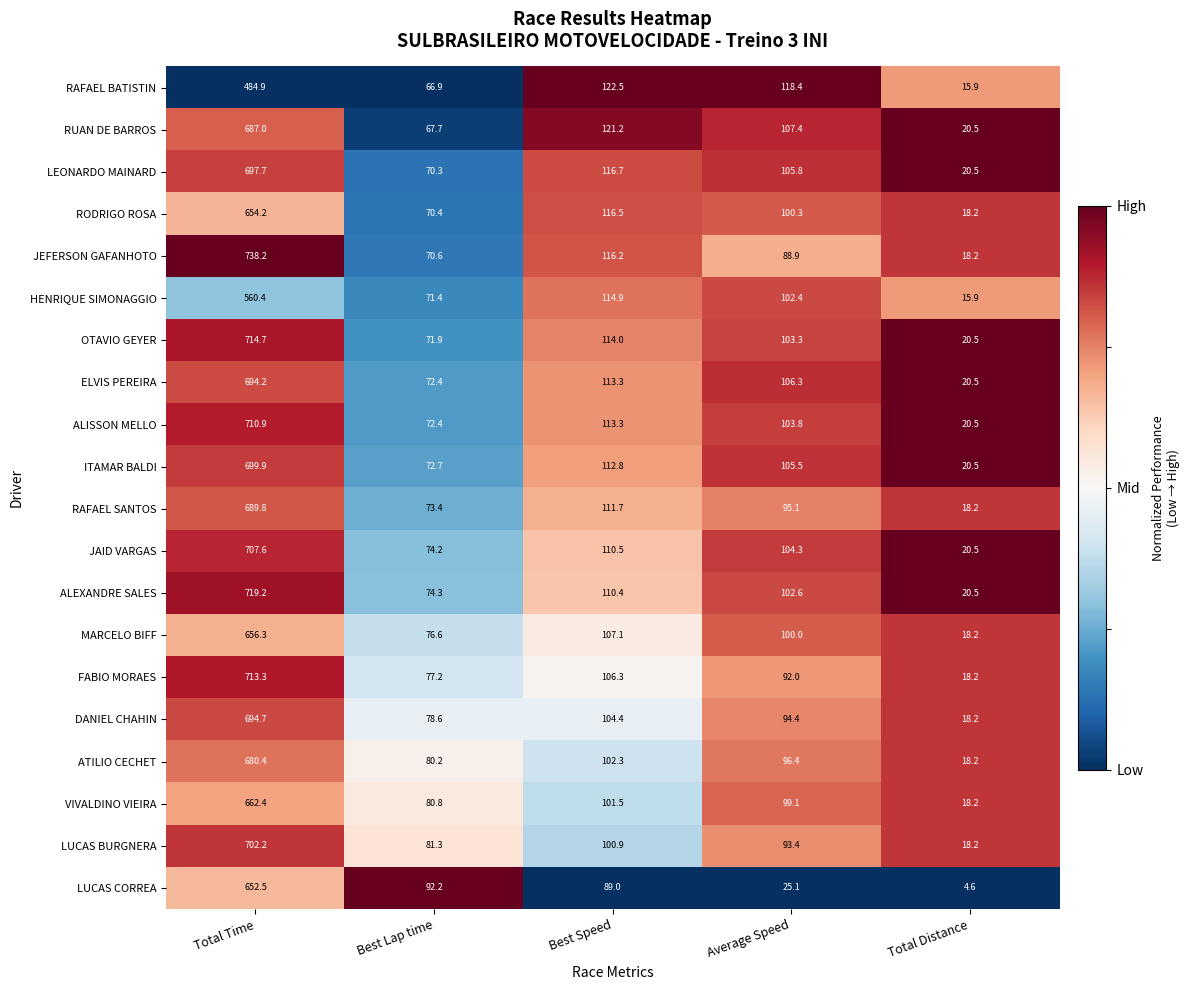

At which label does ELVIS PEREIRA reach its minimum?

Total Distance